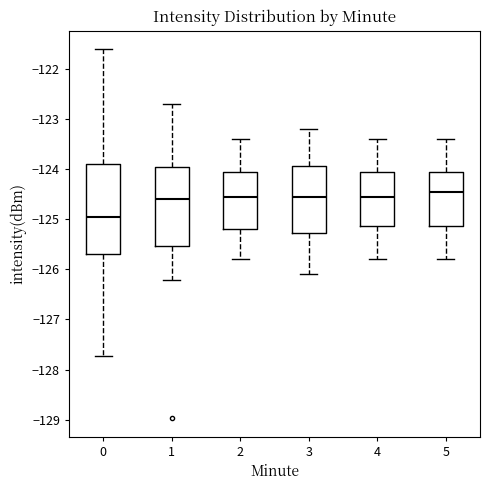

Where does the median line of the box at x = 0 sit on the y-axis? The values are not printed on the chart, so give them approximately, as read against the axis.

-125.0